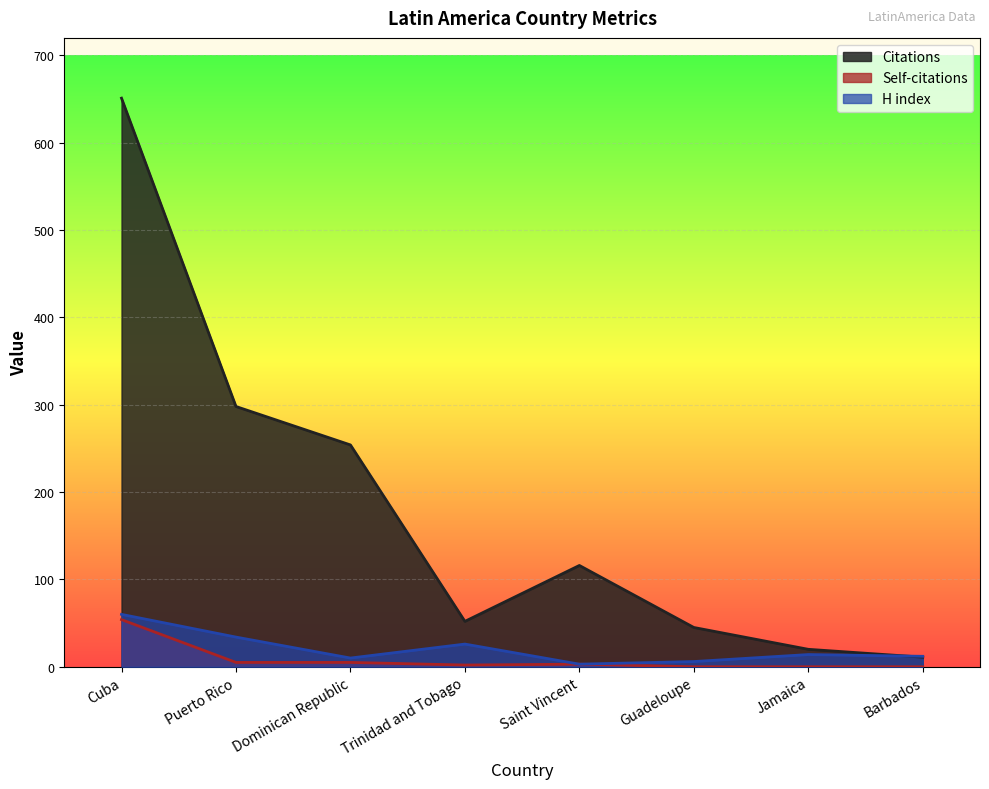

What is the total value across all series at Cuba?

765